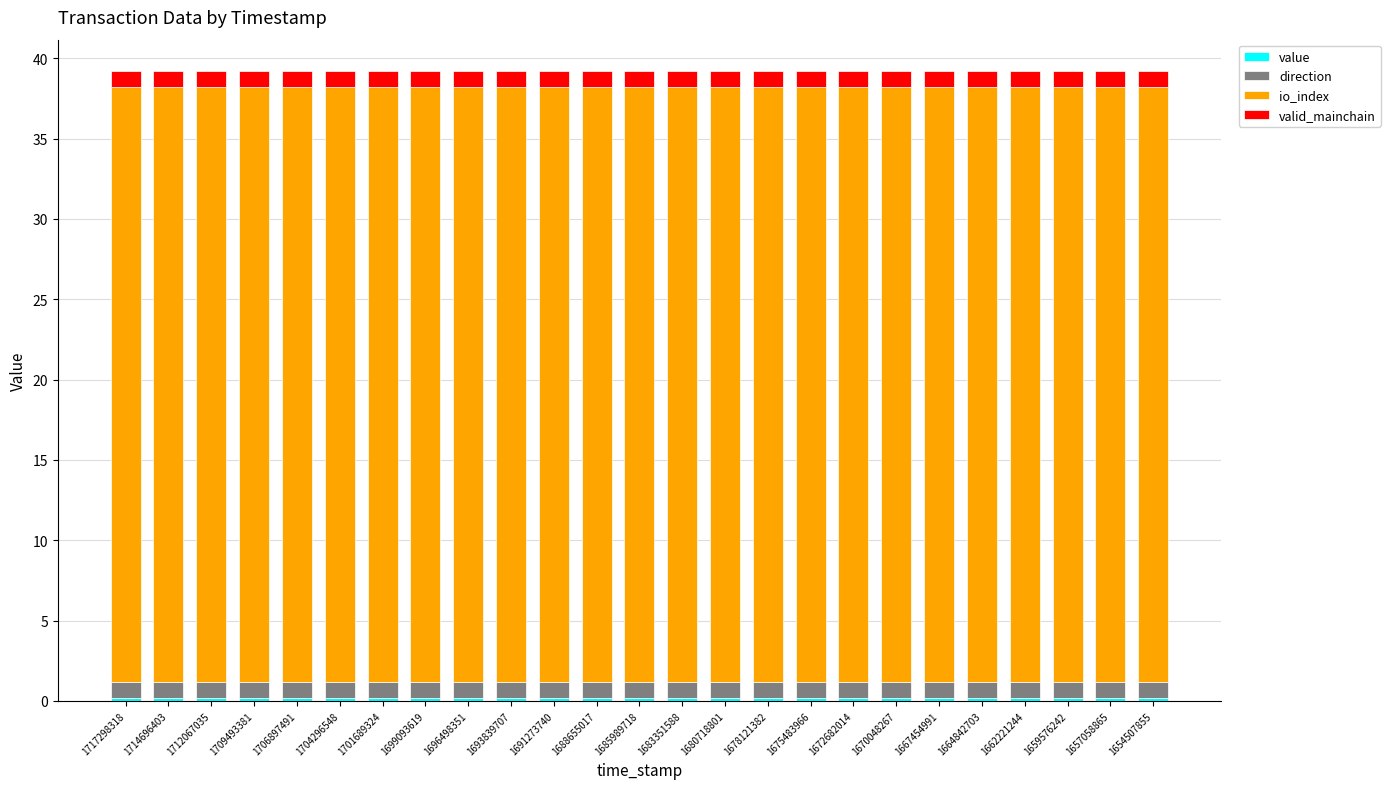

What is the average value of the valid_mainchain series?

1.0